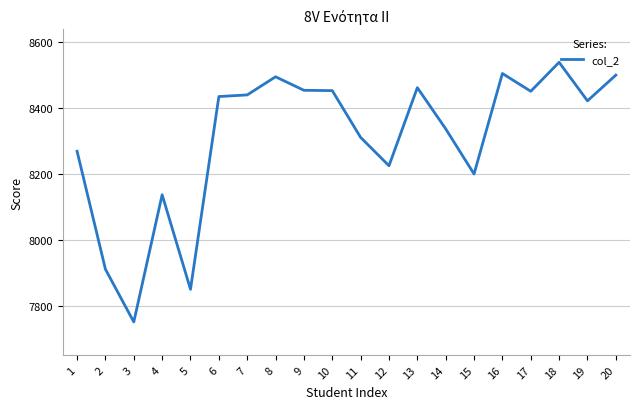

The value at 17 is 11270. True or false?

False